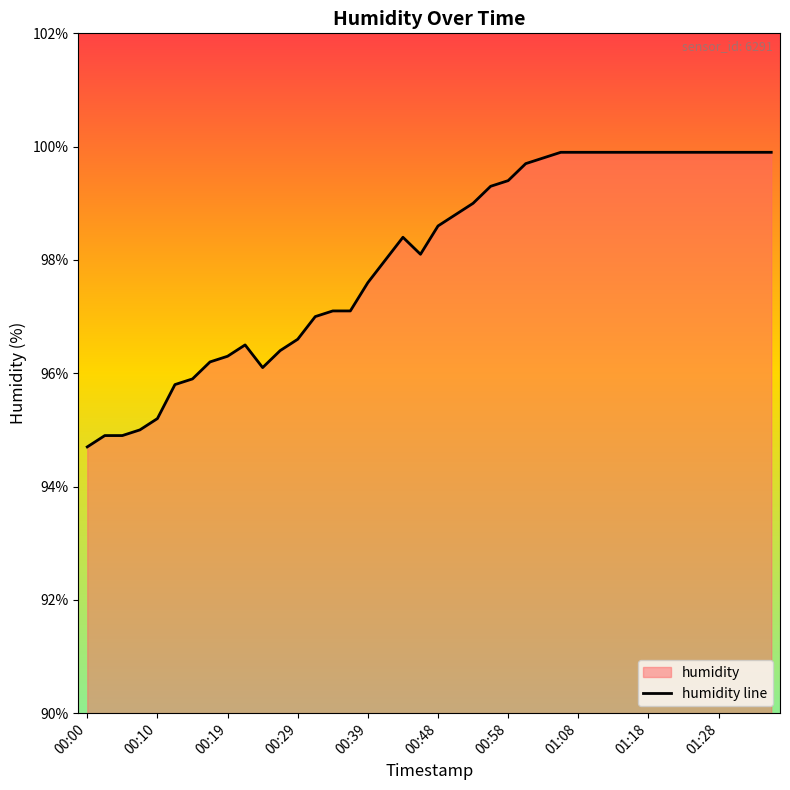

What position from the left is 22?

23